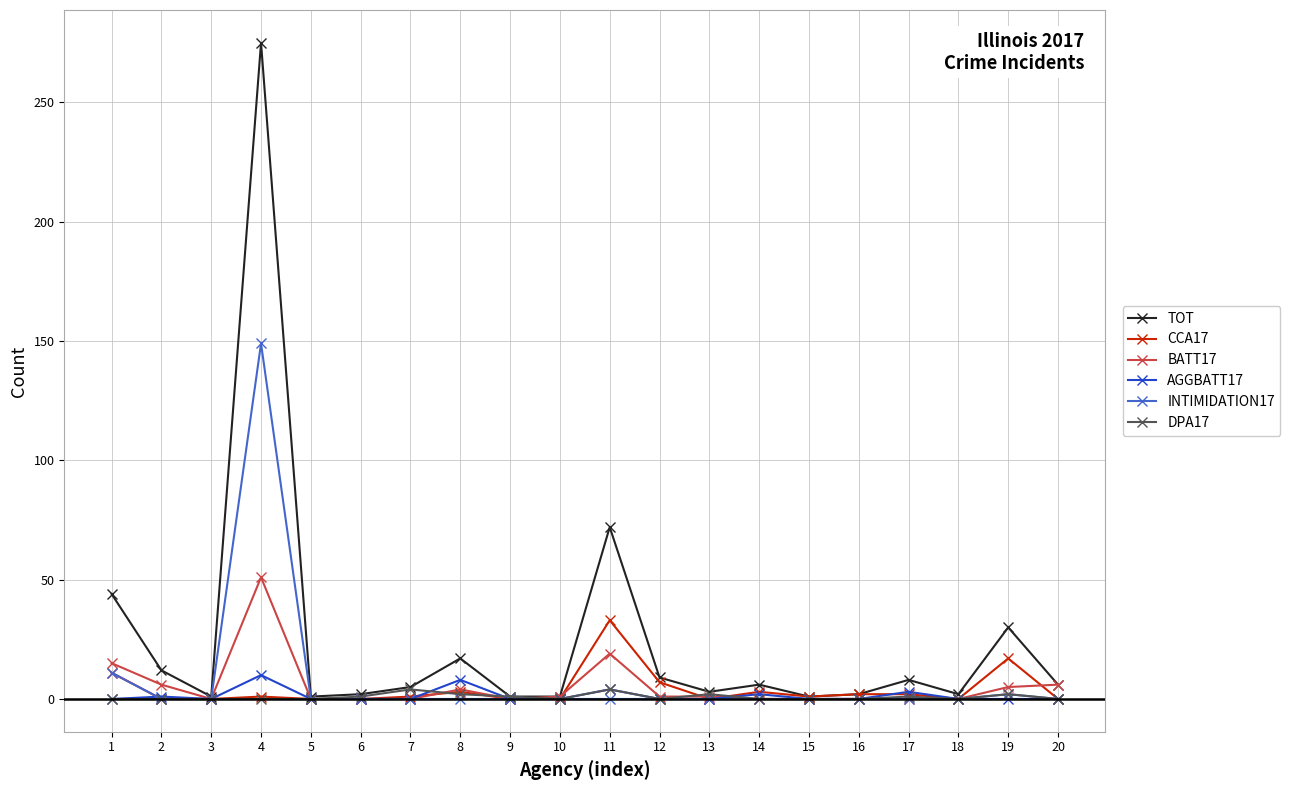

Which series has the largest total across all categories?

TOT